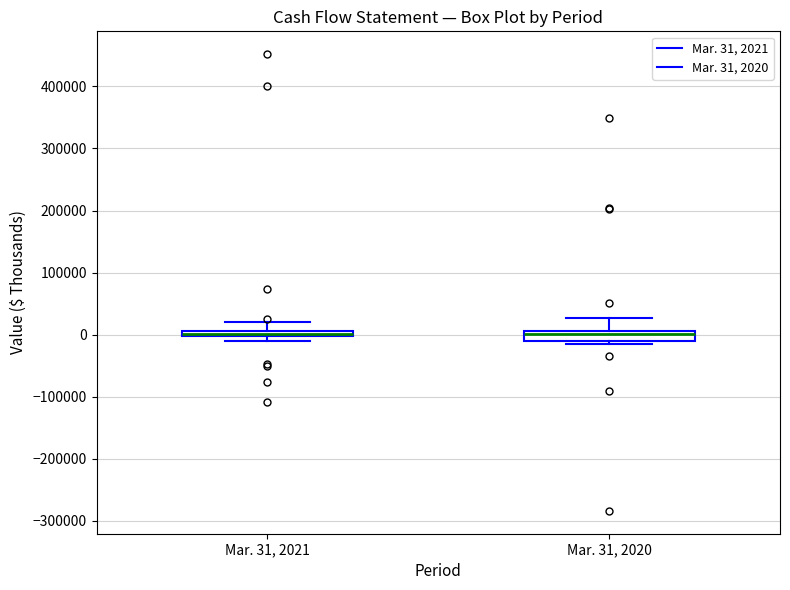

Where does the median line of the box for Mar. 31, 2020 sit on the y-axis? The values are not printed on the chart, so give them approximately, as read against the axis.

0